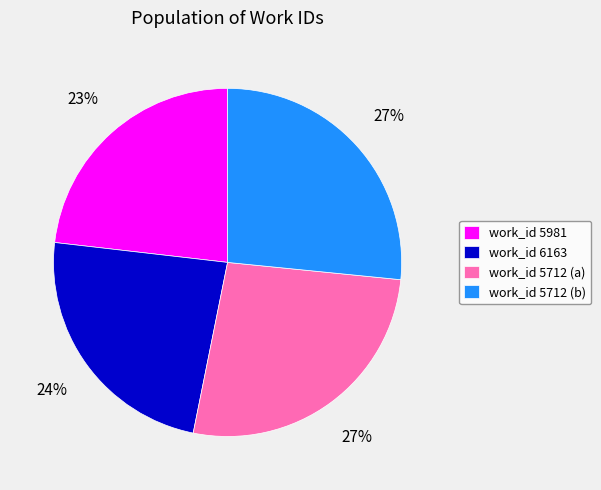

What percentage is the work_id 5712 (b) slice, to the nearest percent?

27%